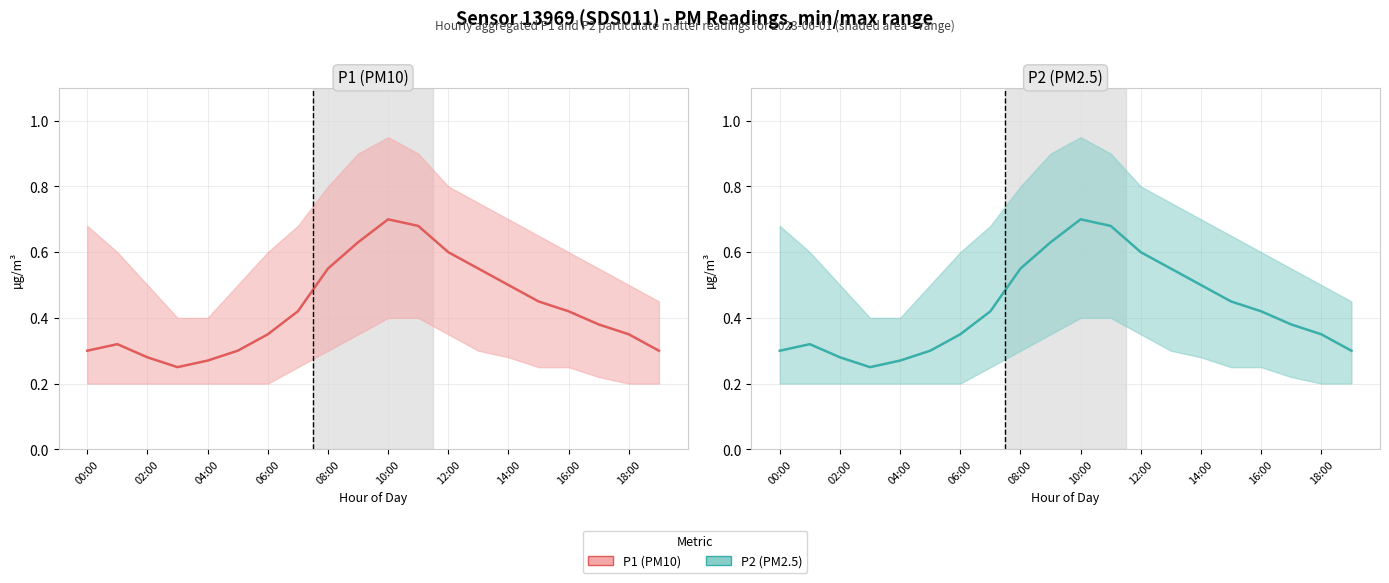

What is the average value of the P1 (PM10) mean series?

0.4